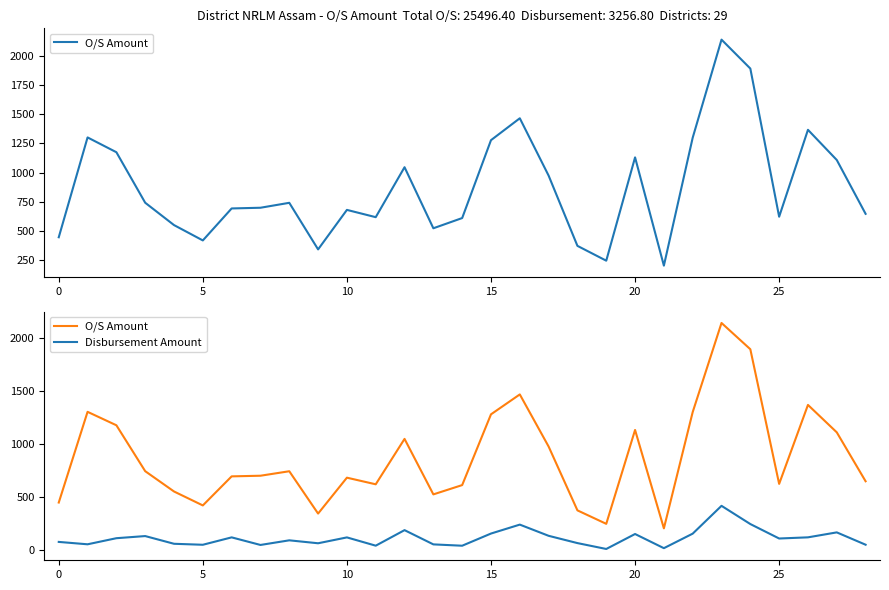

How many lines are shown in the chart?

2